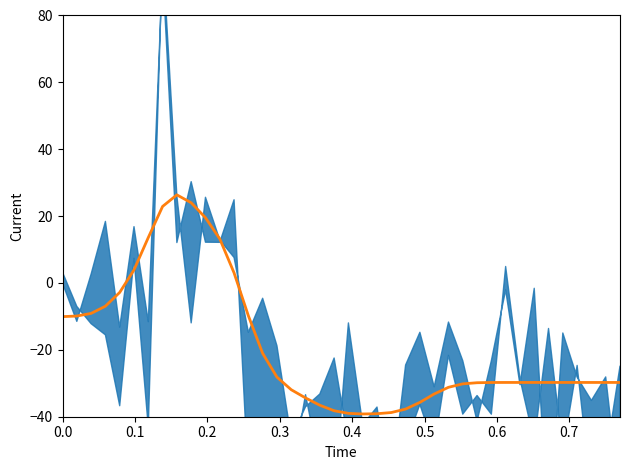

What is the difference between the second highest and minimum values?

63.2